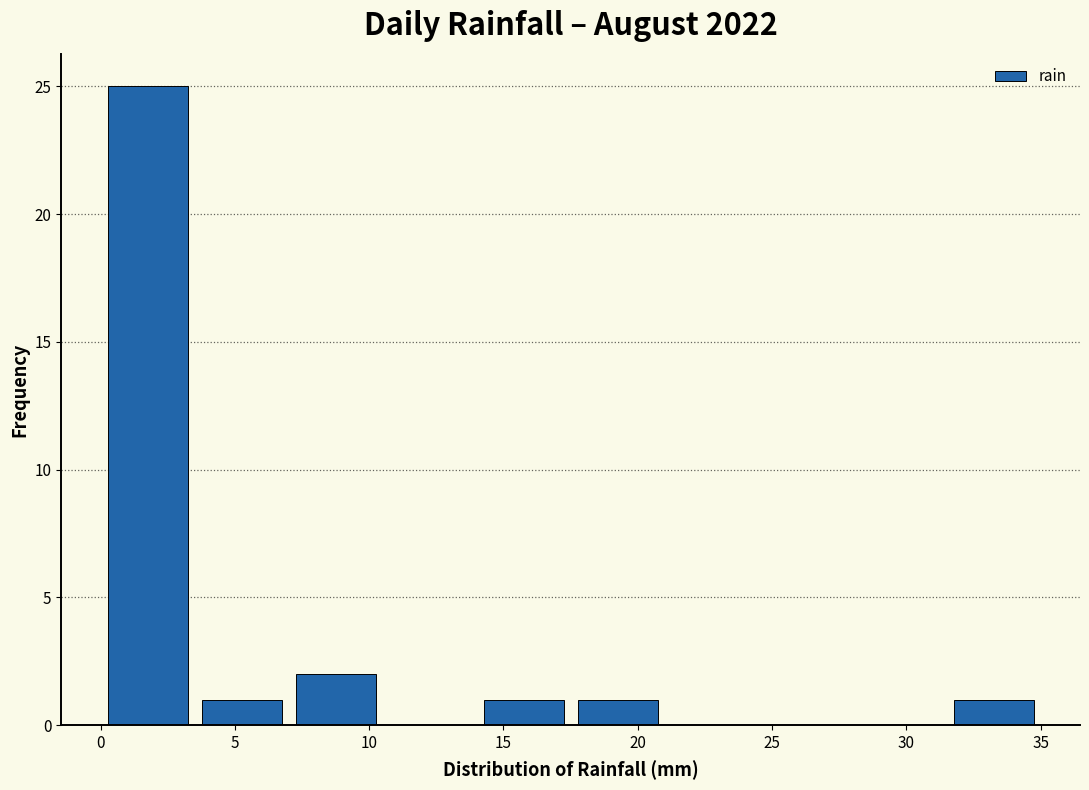

Reading left to right, list every bar in this chart as the range it spans on the x-axis followed by its height. The values are not printed on the chart, so give them approximately, as read against the axis.

0.0 to 3.5: 25
3.5 to 7.0: 1
7.0 to 10.5: 2
10.5 to 14.0: 0
14.0 to 17.5: 1
17.5 to 21.0: 1
21.0 to 24.5: 0
24.5 to 28.0: 0
28.0 to 31.5: 0
31.5 to 35.0: 1